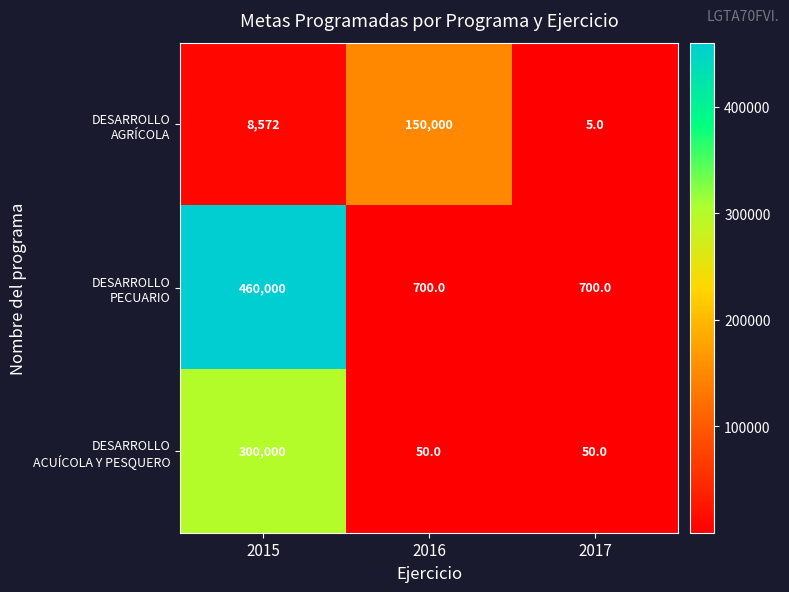

What is the total value across all series at 2015?

768572